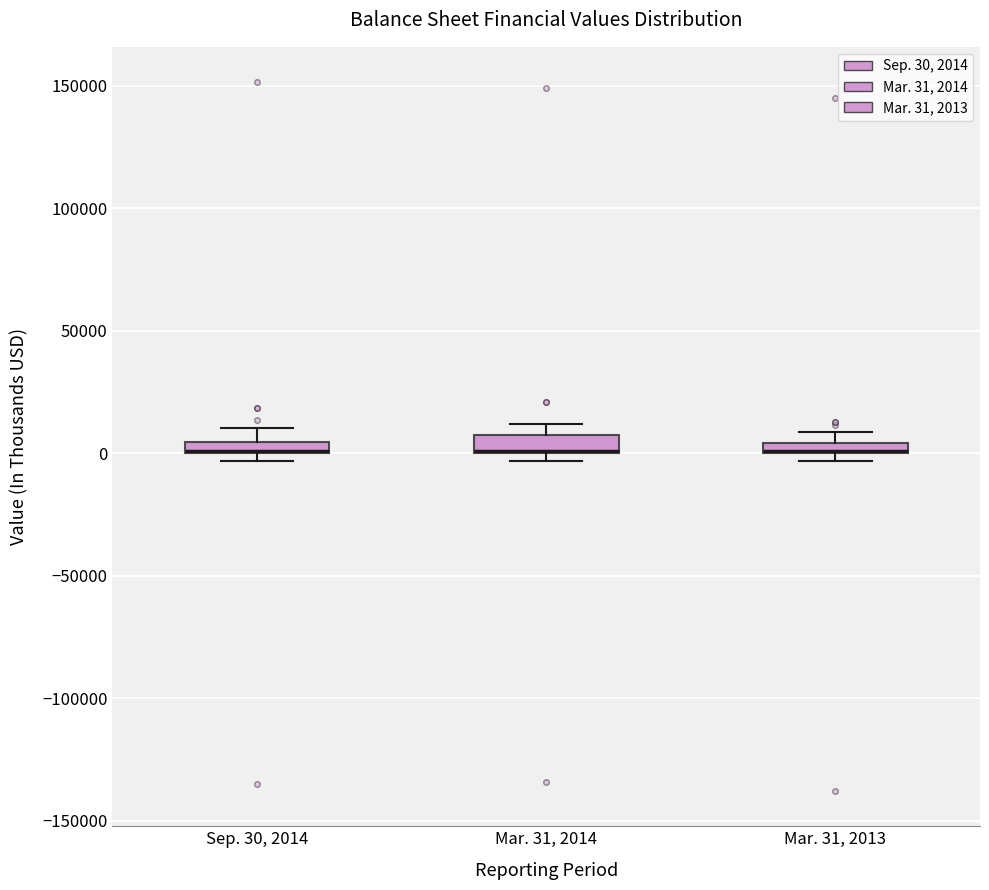

Where is the upper edge of the box for Mar. 31, 2014 on the y-axis? The values are not printed on the chart, so give them approximately, as read against the axis.

10000